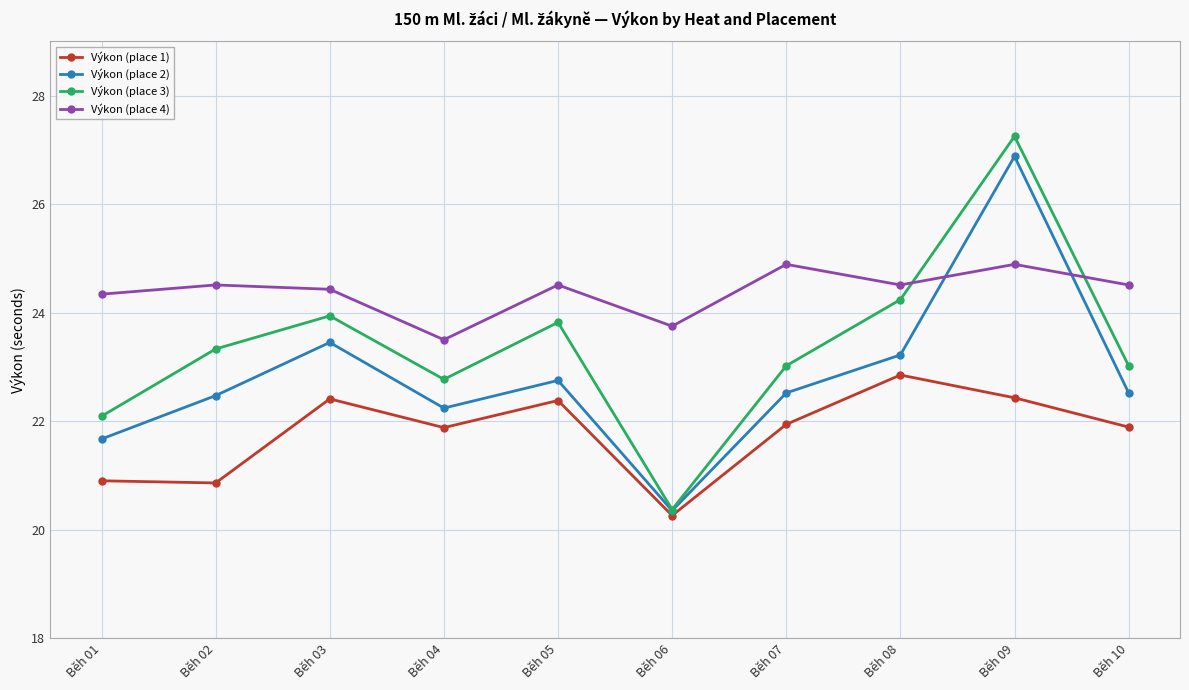

Which category has the highest value across all series?

Běh 09